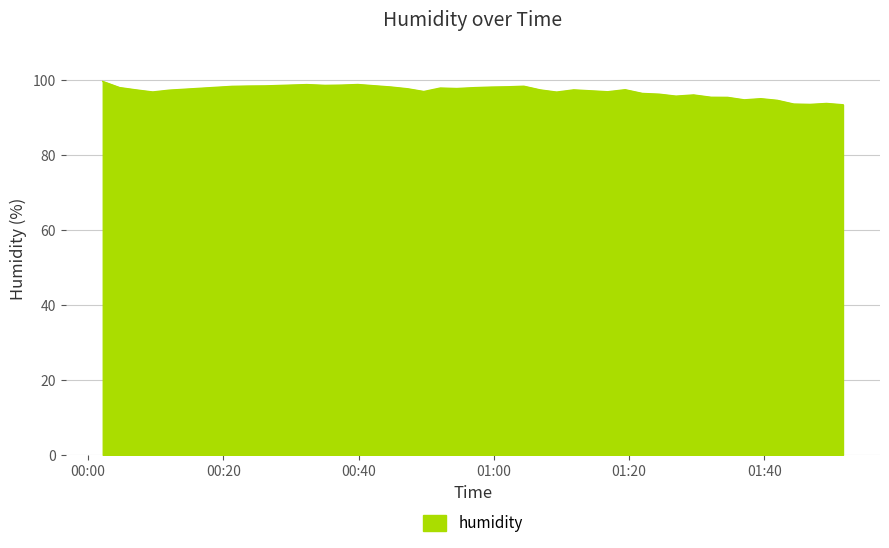

What is the maximum value shown in the chart?

99.5